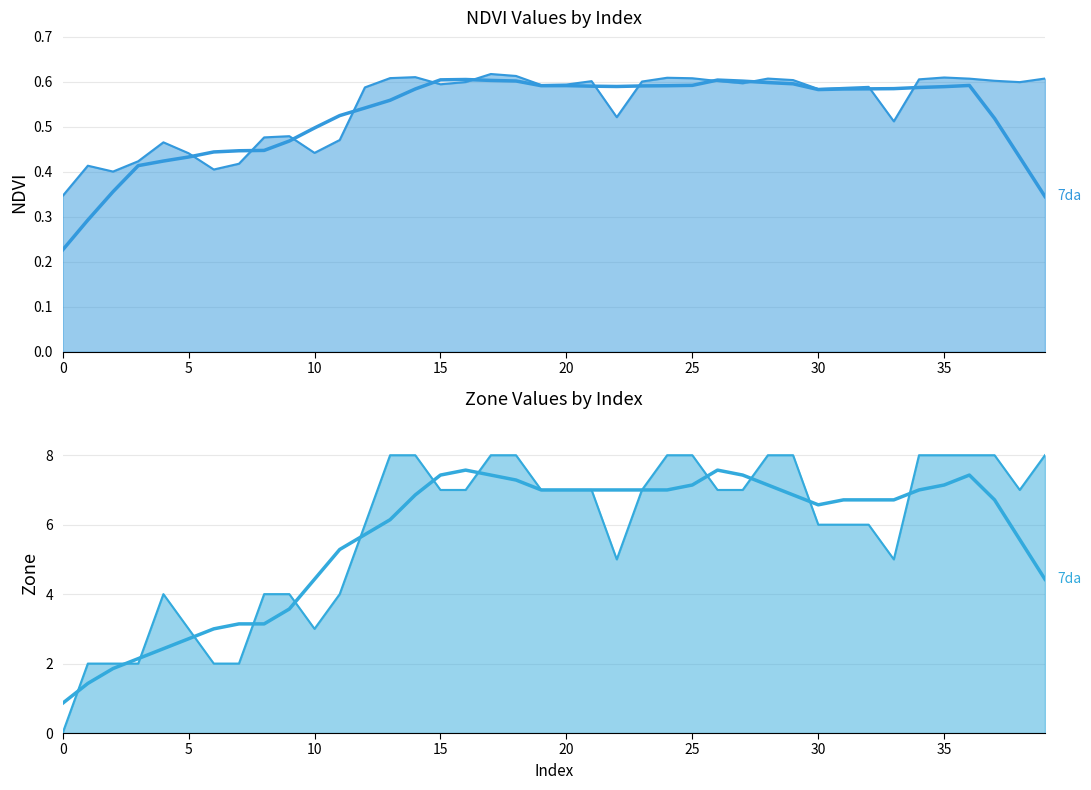

True or false: Zone_line has a value of 8.0 at 29.

True